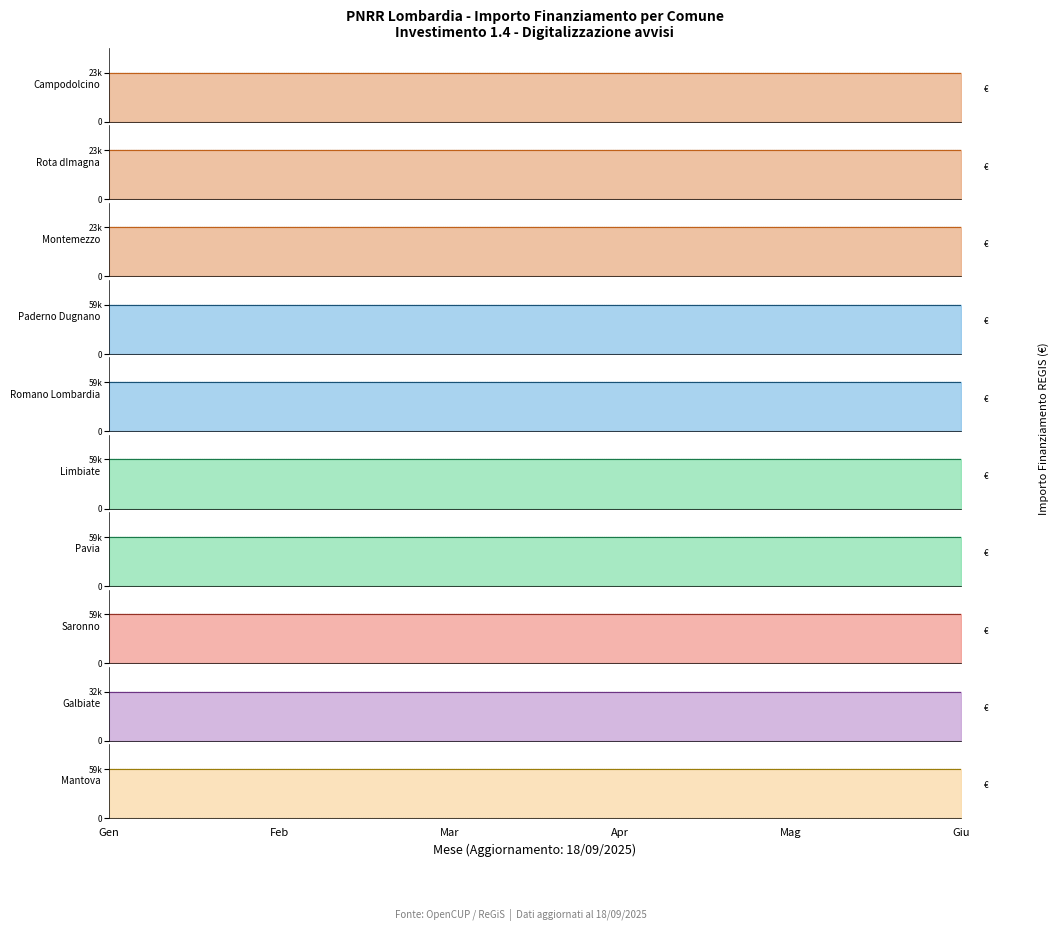

True or false: M1 and M6 intersect in this chart.

False